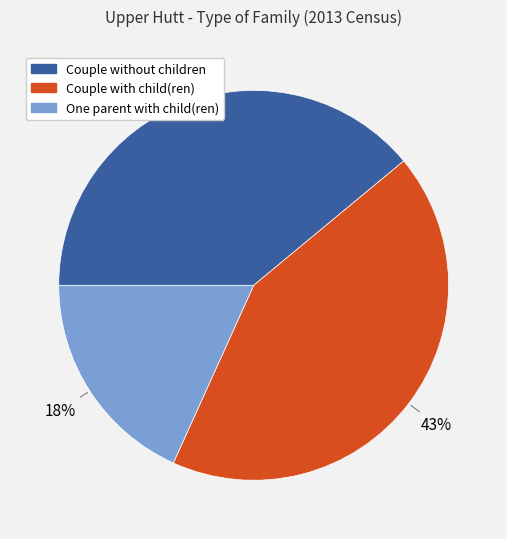

True or false: Couple with child(ren) accounts for 30% of the total.

False